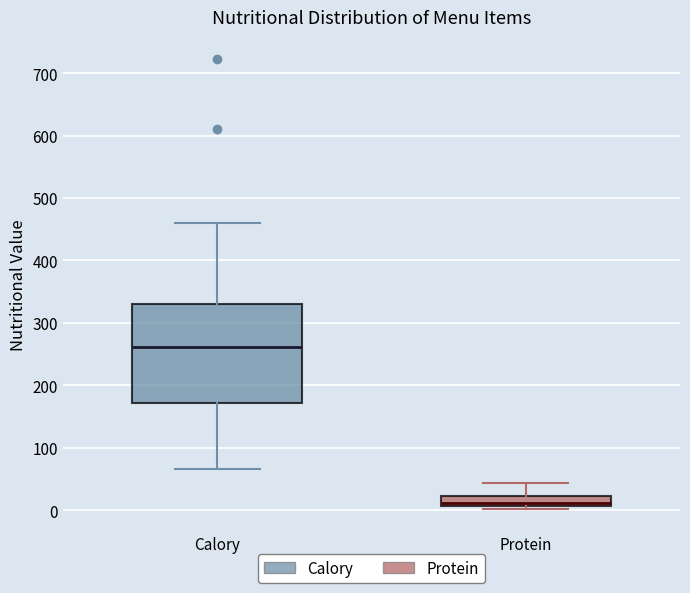

Where does the upper whisker of the box for Calory end on the y-axis? The values are not printed on the chart, so give them approximately, as read against the axis.

460